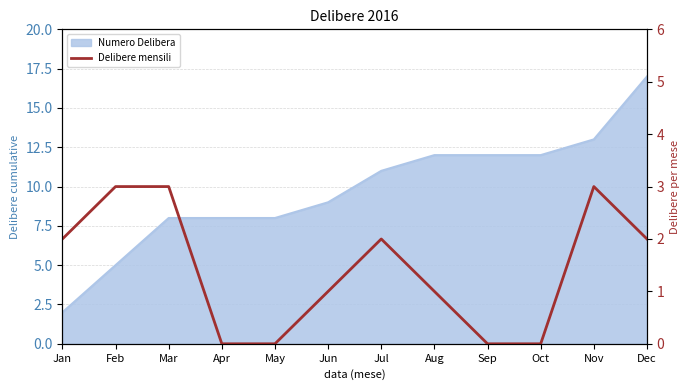

Which label corresponds to the smallest value in the chart?

Apr